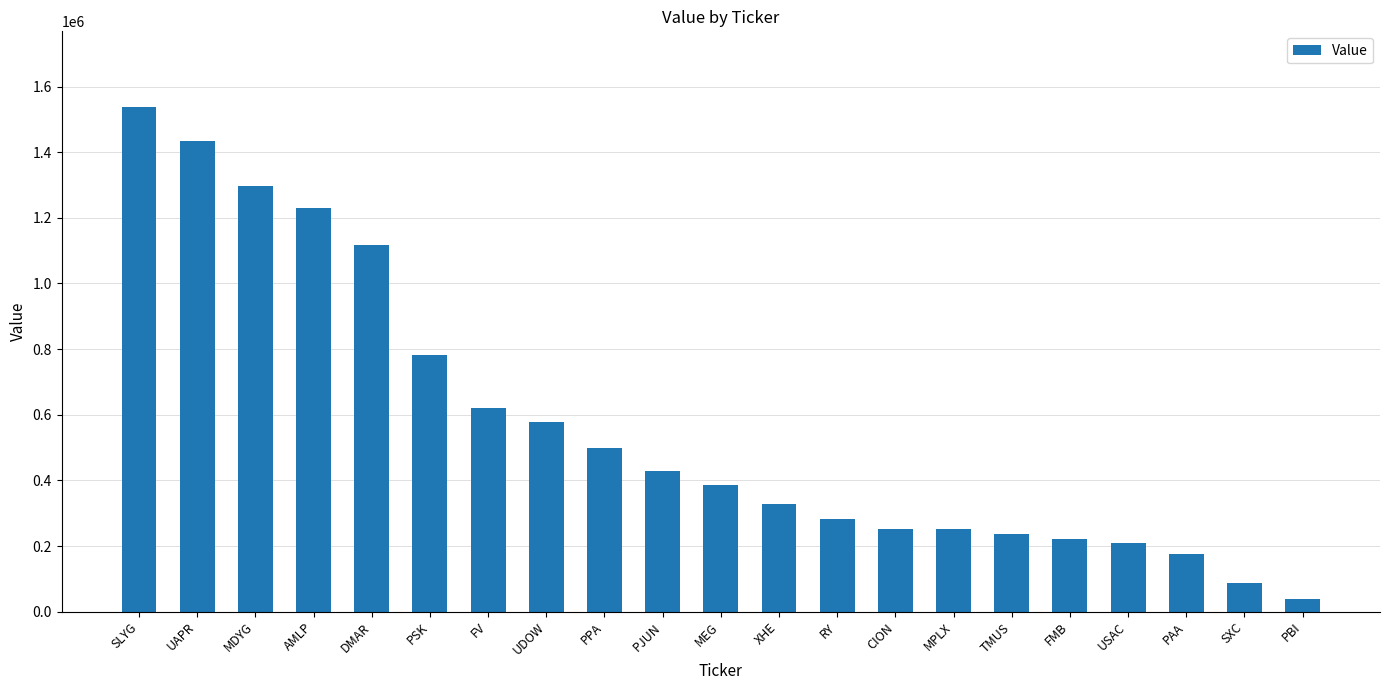

The value at TMUS is 237020. True or false?

True